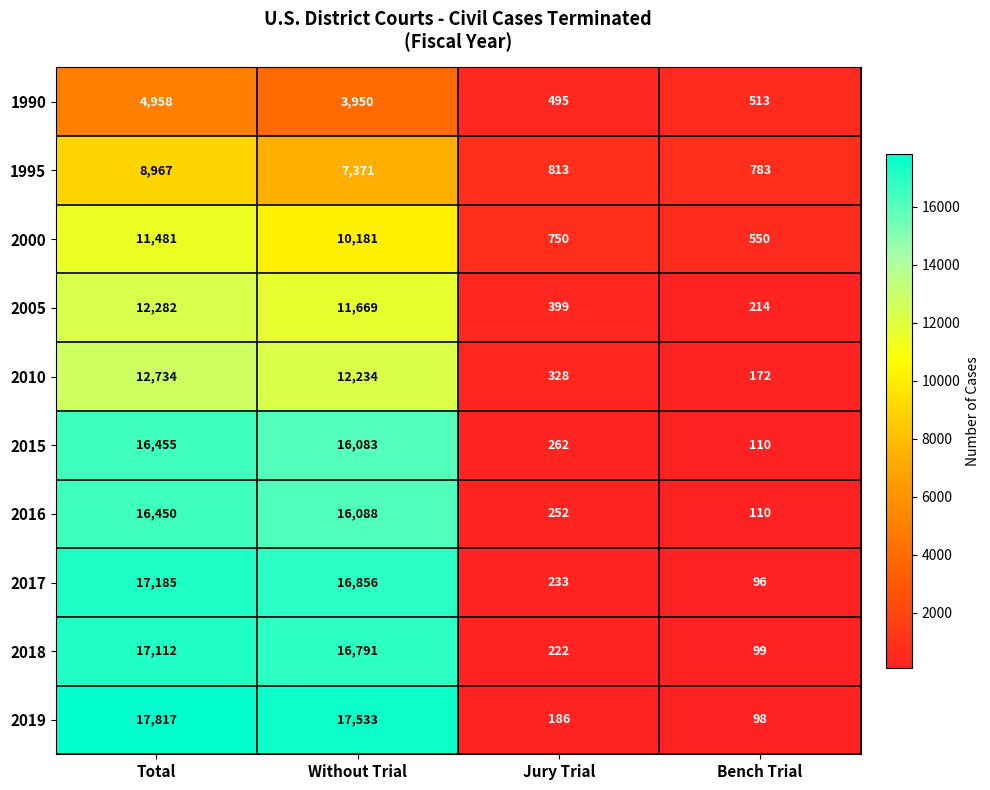

What is the difference between the highest and lowest values at Without Trial?

13583